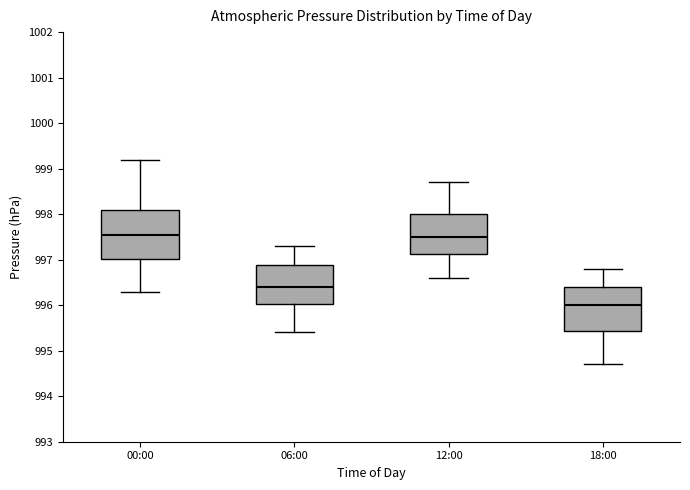

Reading left to right, transcribe this box plot: for each box, give where its median line is, the range the box spans, and where its two whiskers end, as read against the y-axis. The values are not printed on the chart, so give them approximately, as read against the axis.

00:00: median 997.6, box 997.0 to 998.1, whiskers 996.3 to 999.2
06:00: median 996.4, box 996.0 to 996.9, whiskers 995.4 to 997.3
12:00: median 997.5, box 997.1 to 998.0, whiskers 996.6 to 998.7
18:00: median 996.0, box 995.4 to 996.4, whiskers 994.7 to 996.8